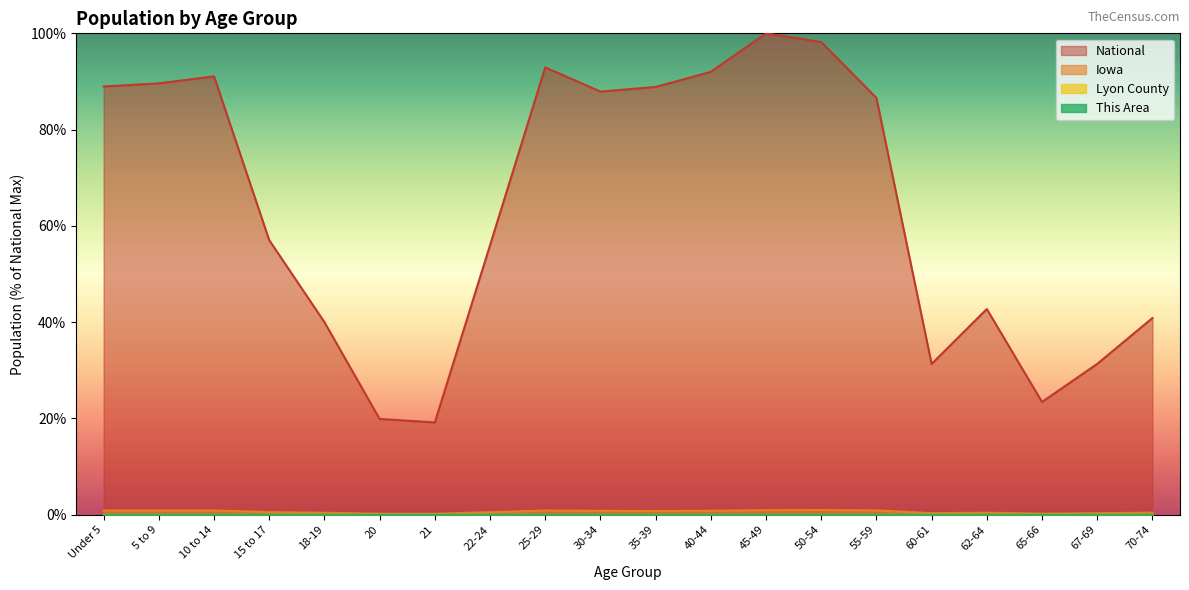

What is the difference between the highest and lowest values at 62-64?

42.7